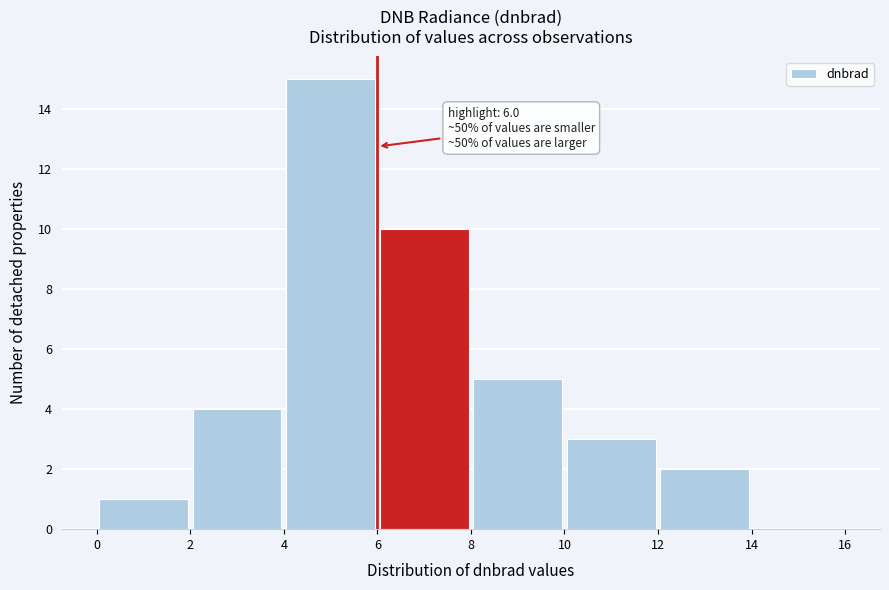

Over which range of the x-axis is the bar tallest?

4 to 6